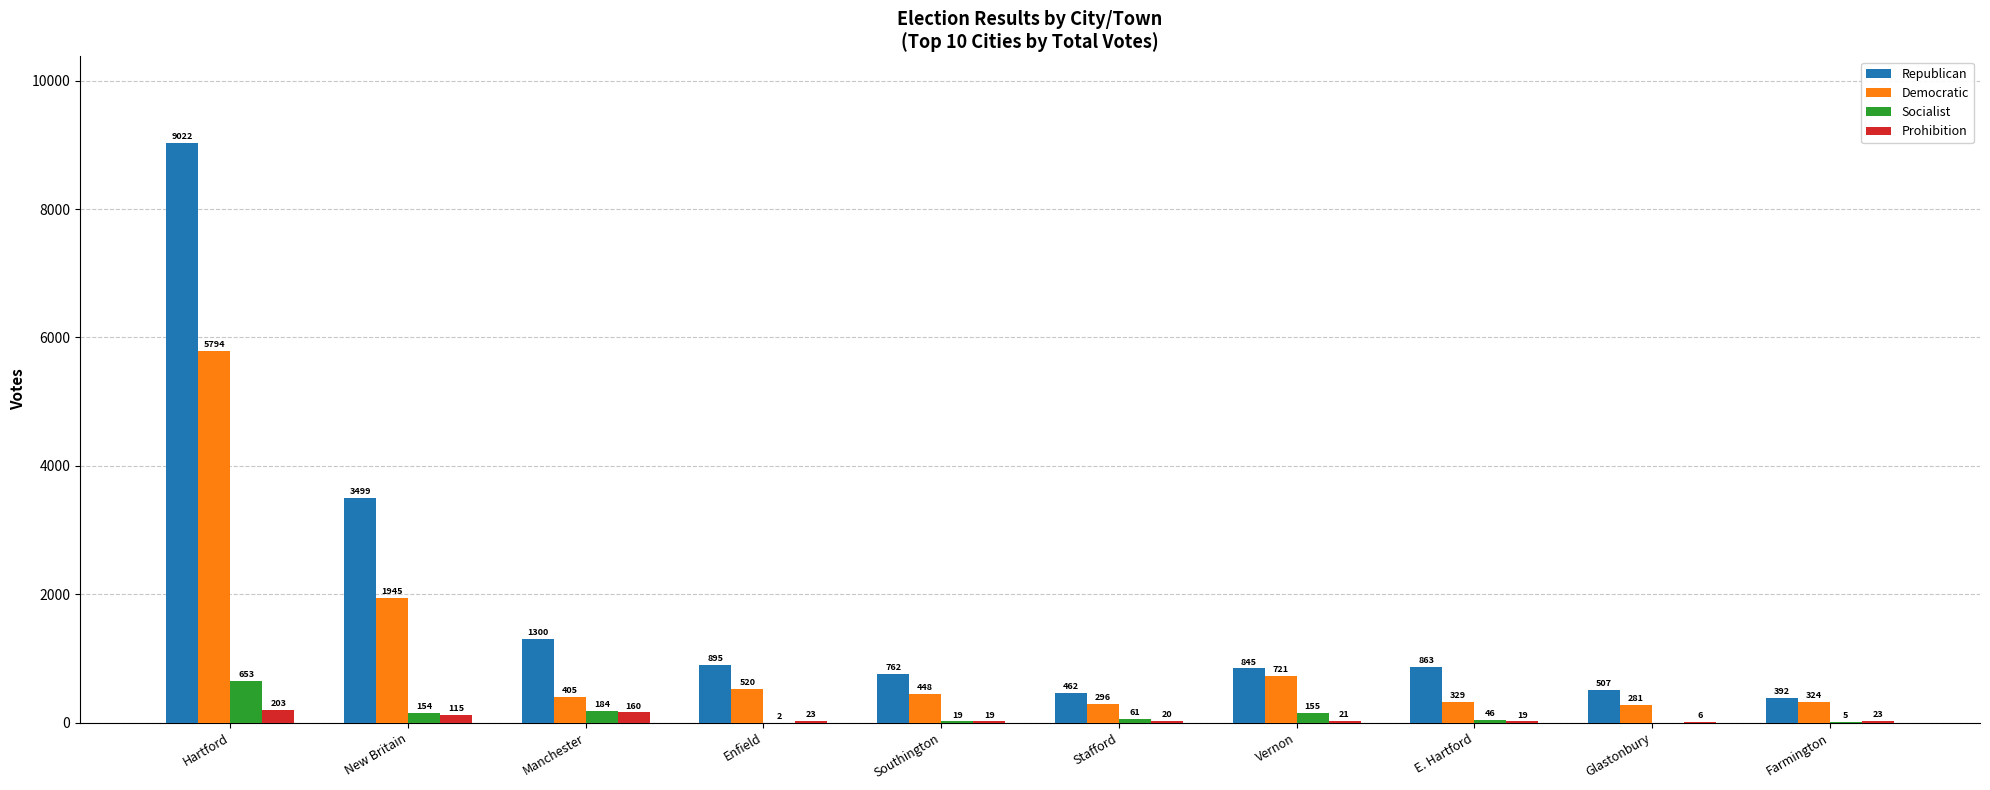

Are the bars horizontal?

No